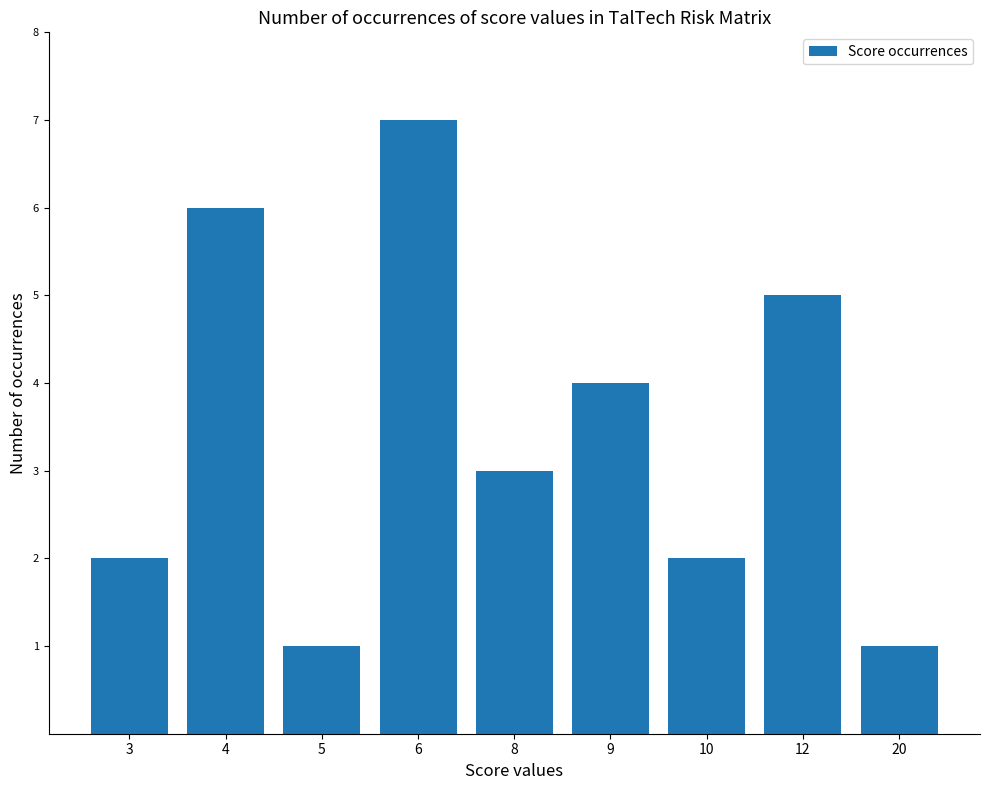

Read the value at 8.

3